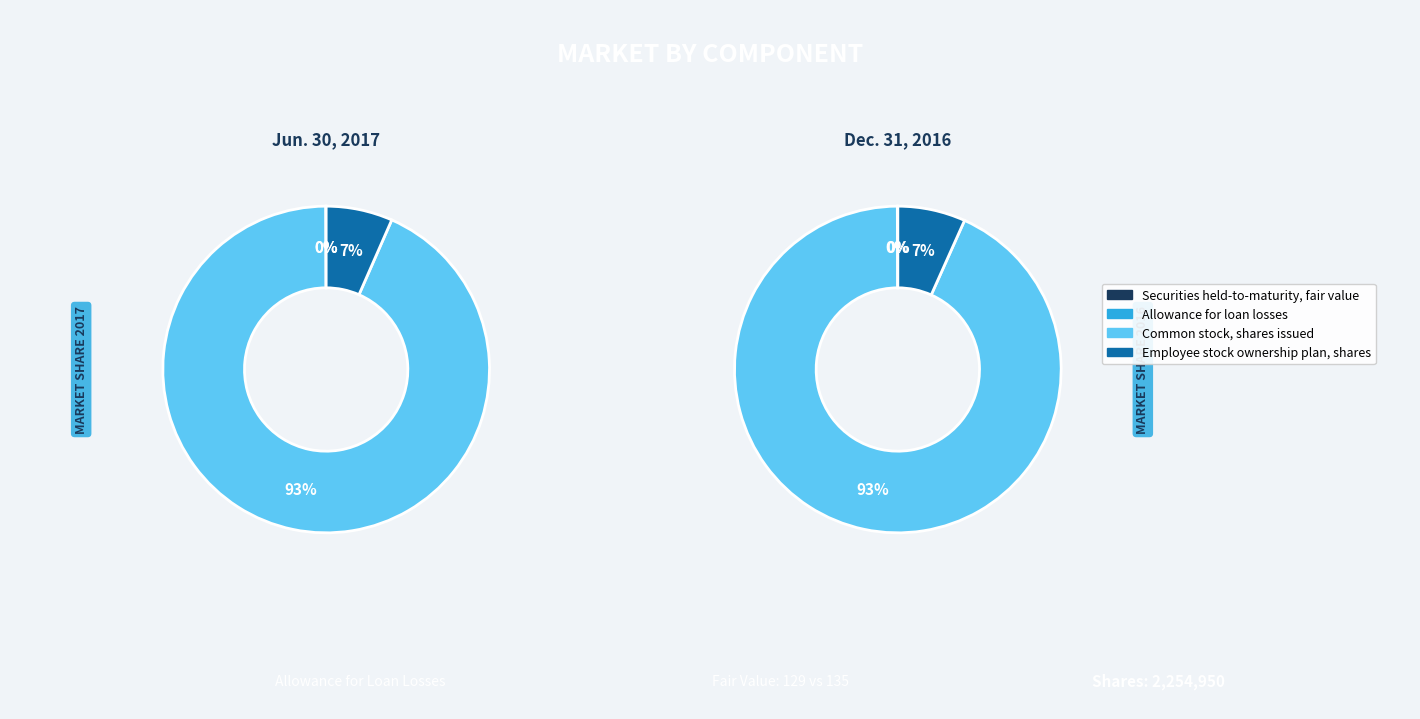

Which category has the smallest portion of the pie?

Securities held-to-maturity, fair value